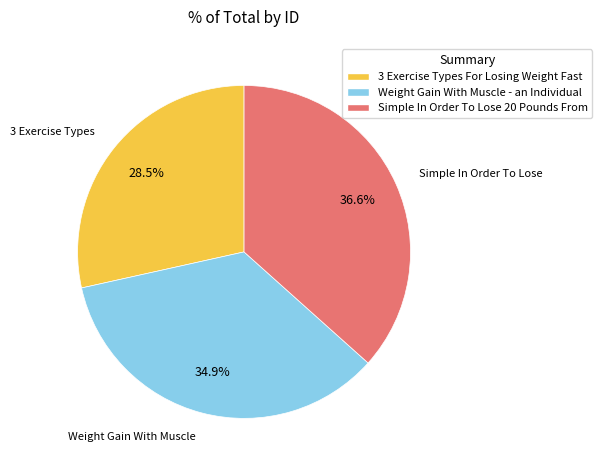

Combined, what portion of the pie is Weight Gain With Muscle - an Individual and 3 Exercise Types For Losing Weight Fast?

63.4%